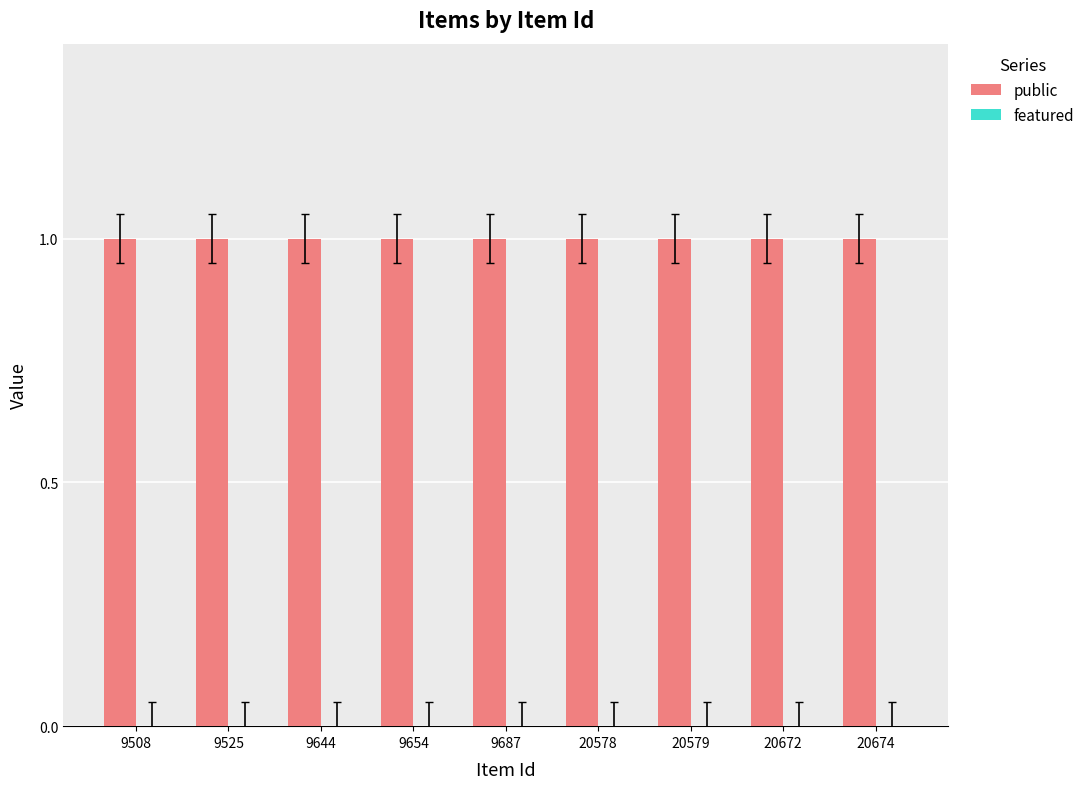

Rank the series by their maximum value, from lowest to highest.

featured, public